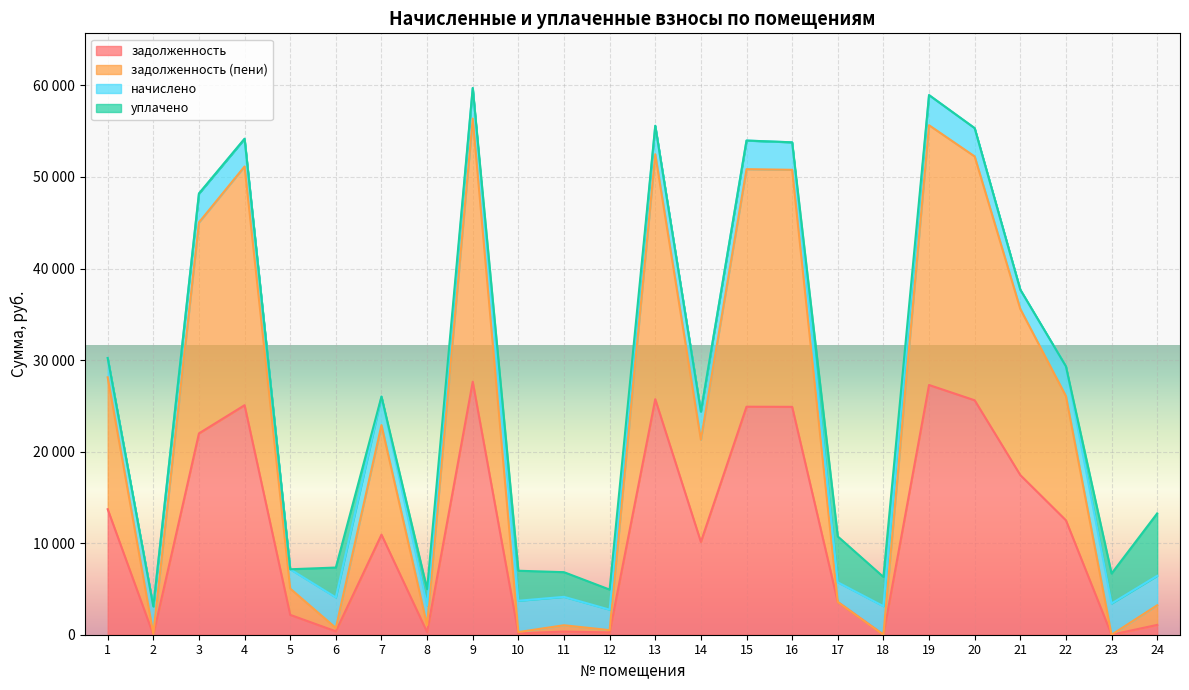

Does the chart display data point markers on the line(s)?

No